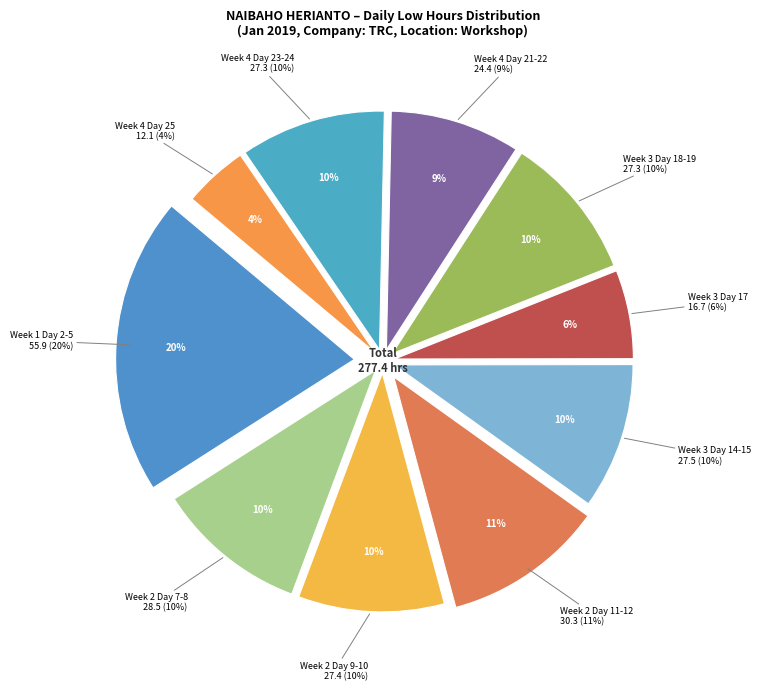

Does Day 24 account for over 50% of the chart?

No